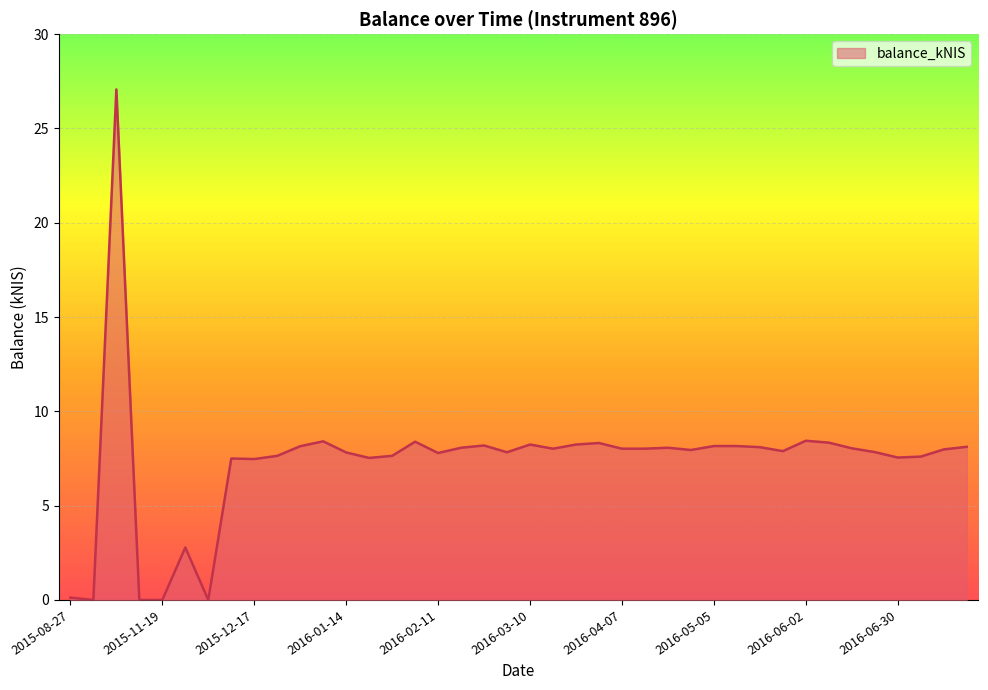

Count the number of data series in this chart.

1